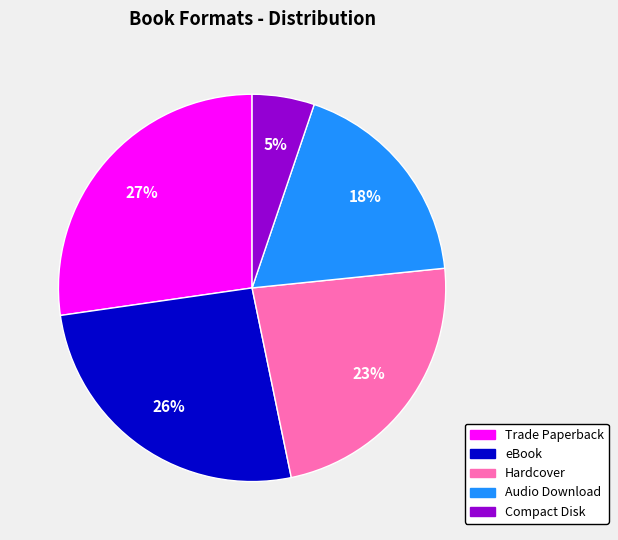

Rank the categories by value from lowest to highest.

Compact Disk, Audio Download, Hardcover, eBook, Trade Paperback